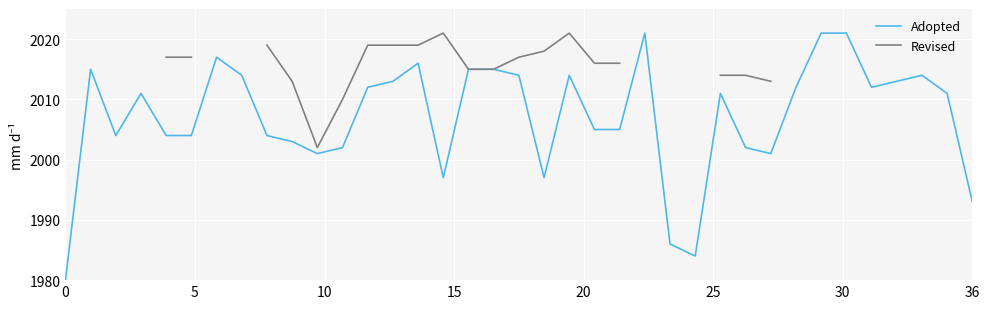

True or false: Adopted has a value of 833 at 0.

False